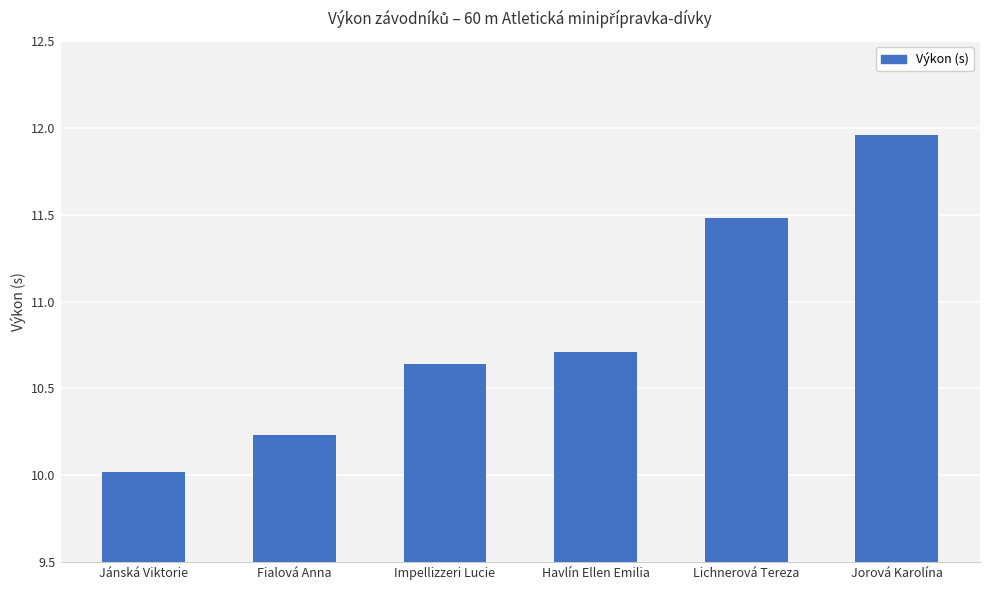

Rank the categories by value from lowest to highest.

Jánská Viktorie, Fialová Anna, Impellizzeri Lucie, Havlín Ellen Emilia, Lichnerová Tereza, Jorová Karolína